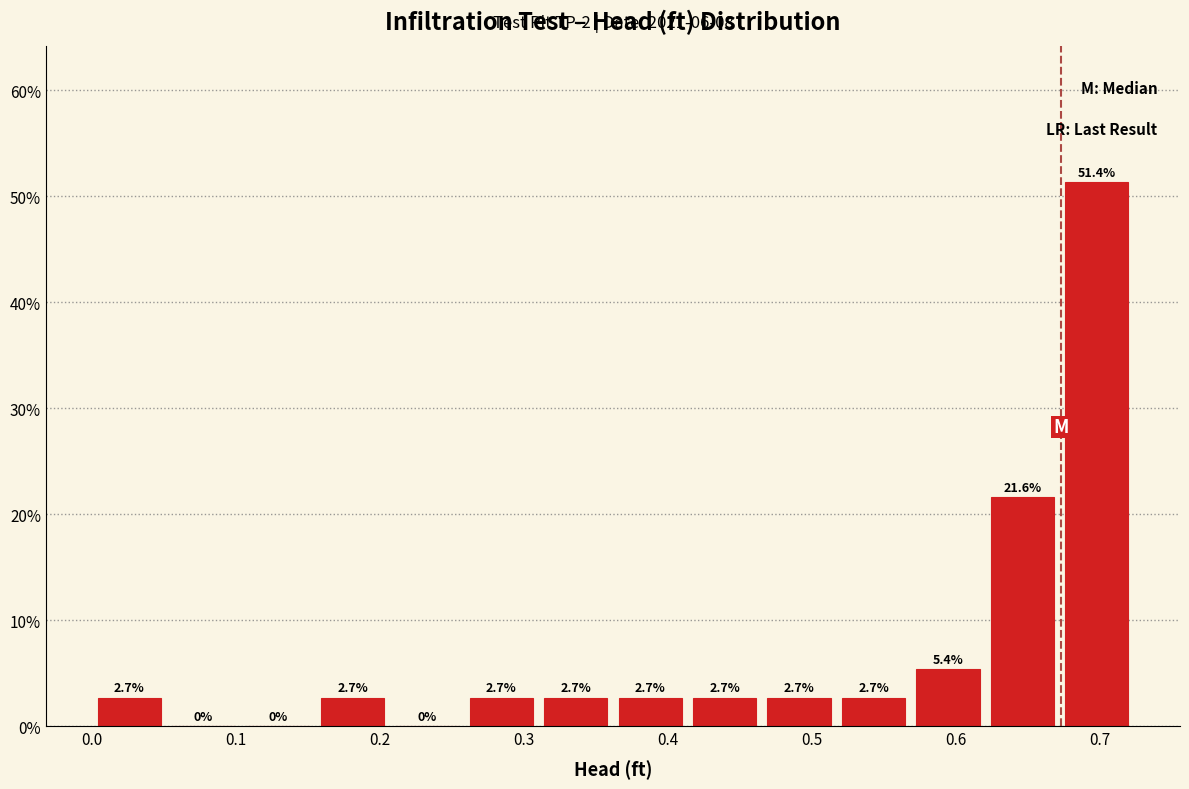

Reading left to right, list every bar in this chart as the range it spans on the x-axis followed by its height. The bar edges are not printed on the chart, so give them approximately, as read against the axis.

0.00 to 0.05: 2.7
0.05 to 0.10: 0.0
0.10 to 0.16: 0.0
0.16 to 0.21: 2.7
0.21 to 0.26: 0.0
0.26 to 0.31: 2.7
0.31 to 0.36: 2.7
0.36 to 0.41: 2.7
0.41 to 0.47: 2.7
0.47 to 0.52: 2.7
0.52 to 0.57: 2.7
0.57 to 0.62: 5.4
0.62 to 0.67: 21.6
0.67 to 0.72: 51.4